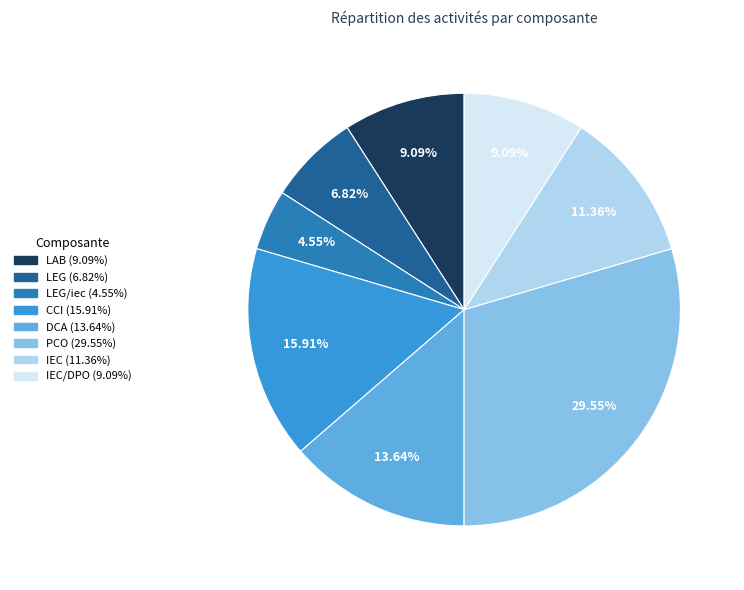

Is there any slice that represents more than half of the pie?

No